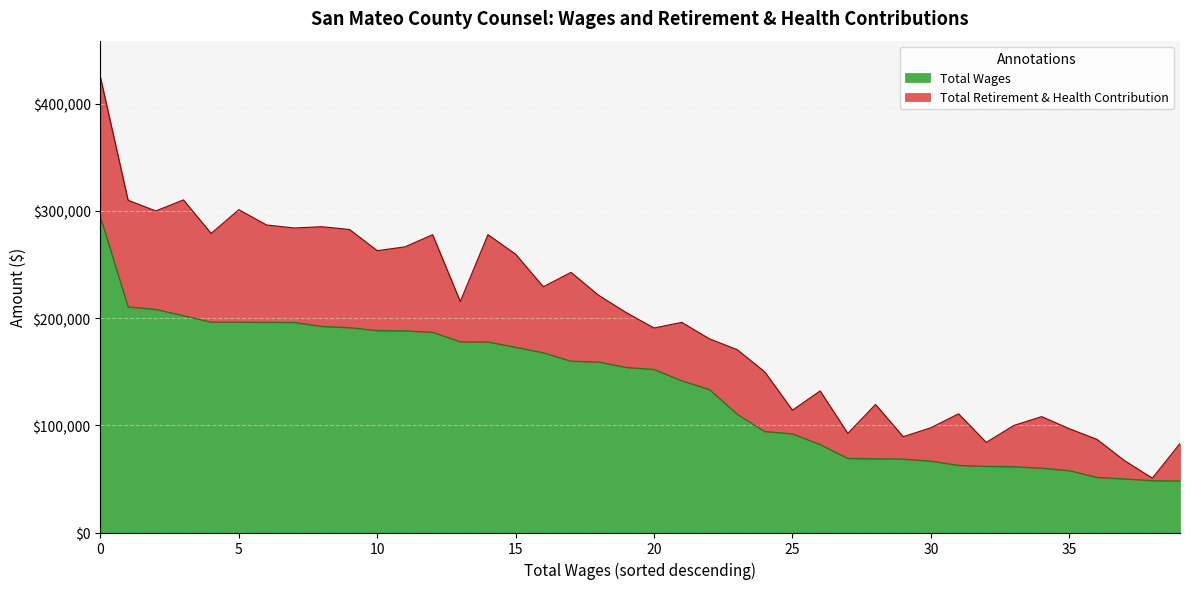

The chart shows a value of 204655 at 21. True or false?

False